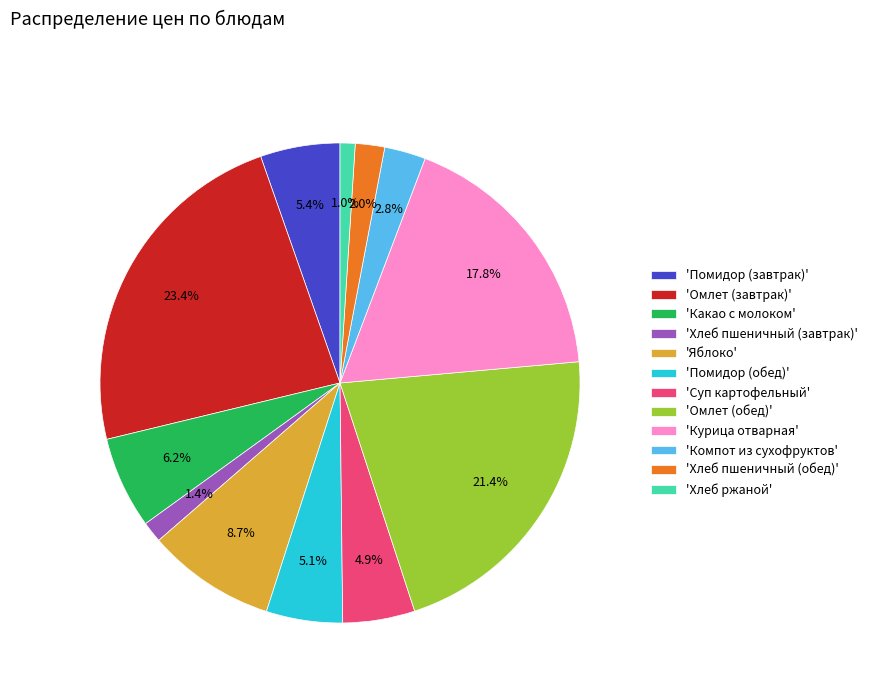

What percentage is NOT represented by 'Курица отварная'?

82.2%